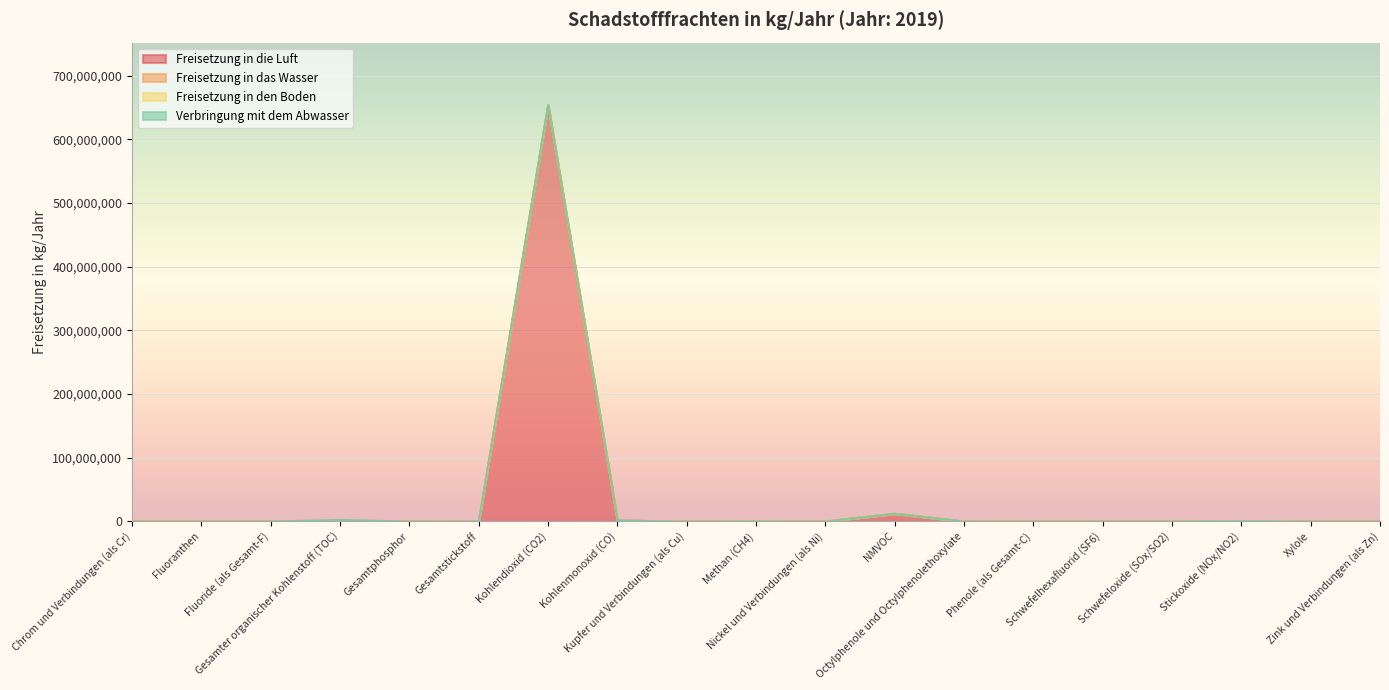

What are all the series names shown in the legend?

Freisetzung in die Luft, Freisetzung in das Wasser, Freisetzung in den Boden, Verbringung mit dem Abwasser